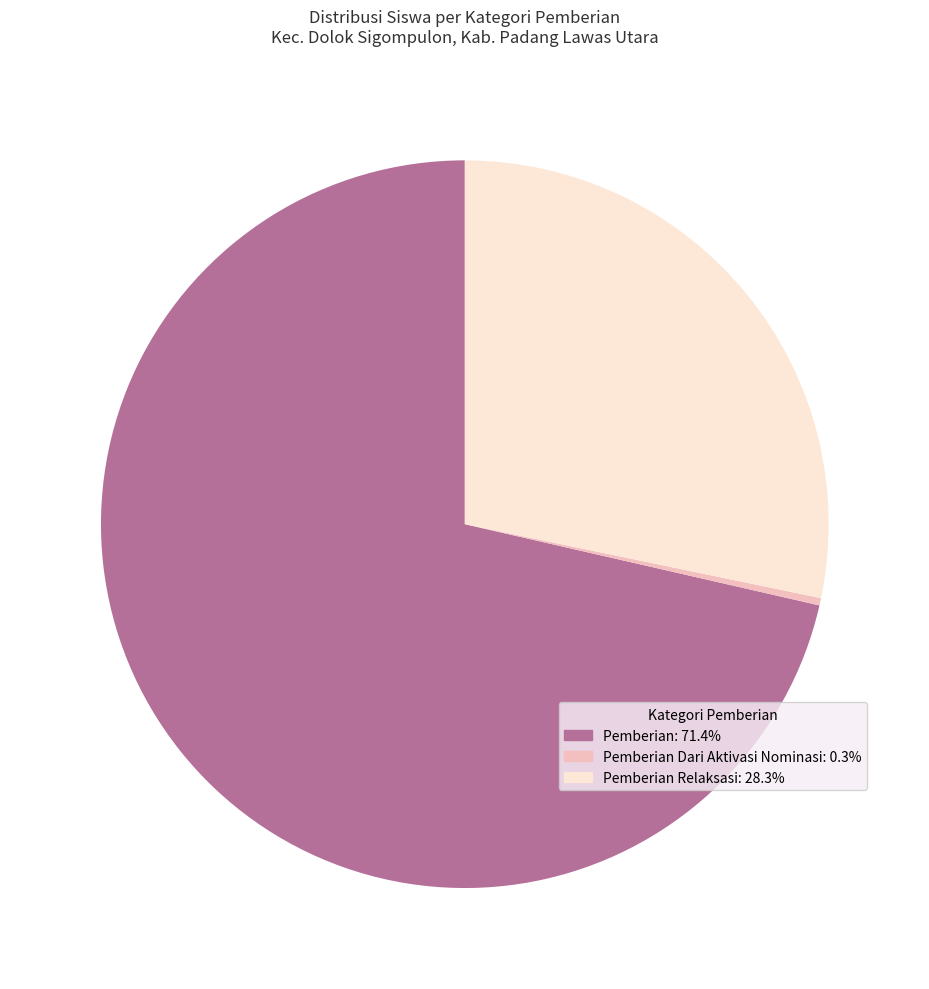

Is there a majority slice in this chart?

Yes